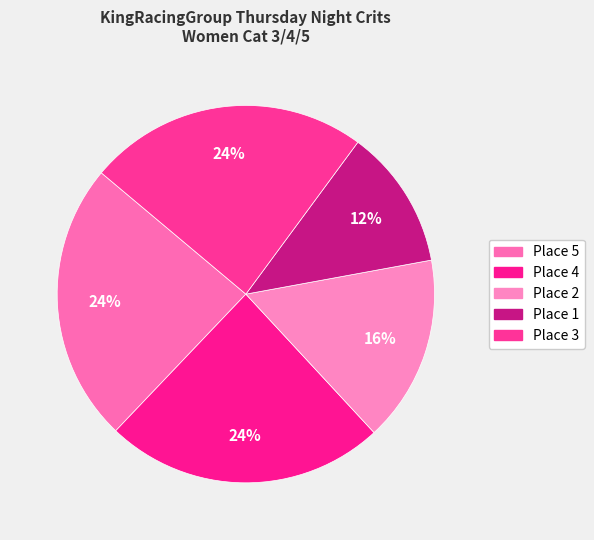

How many slices are in this pie chart?

5